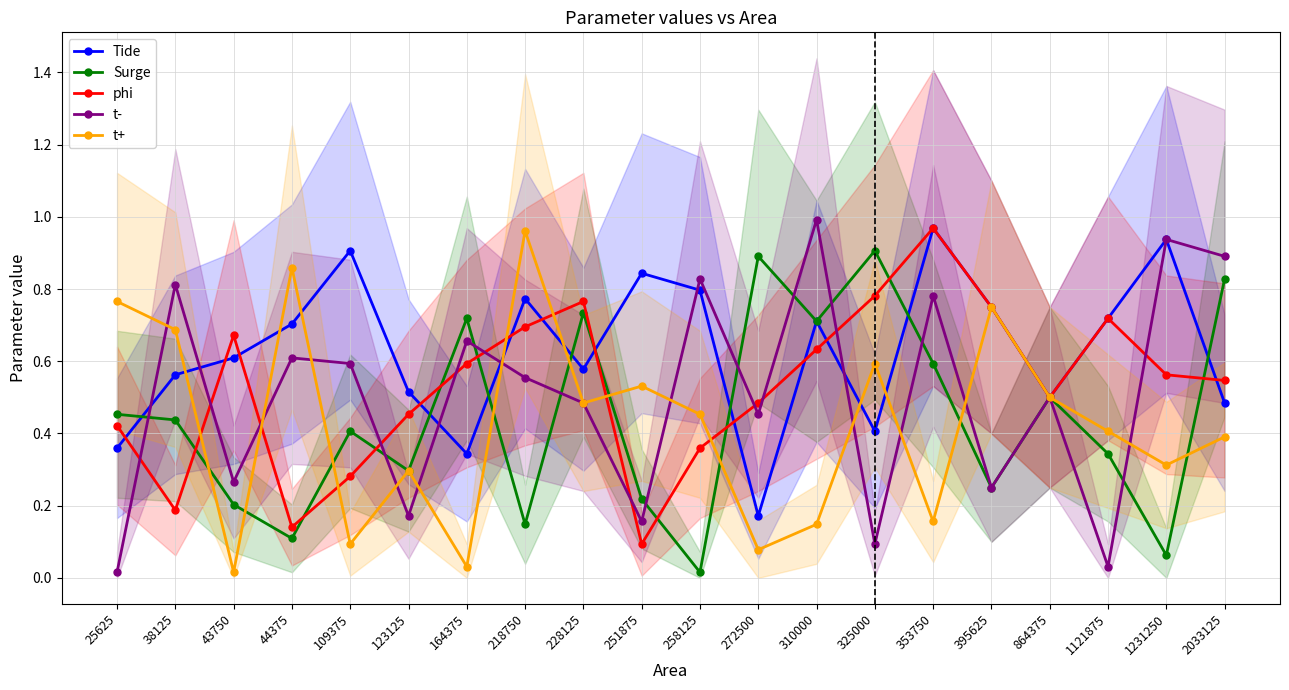

After their last crossing, which series has the higher values: phi or Surge?

Surge